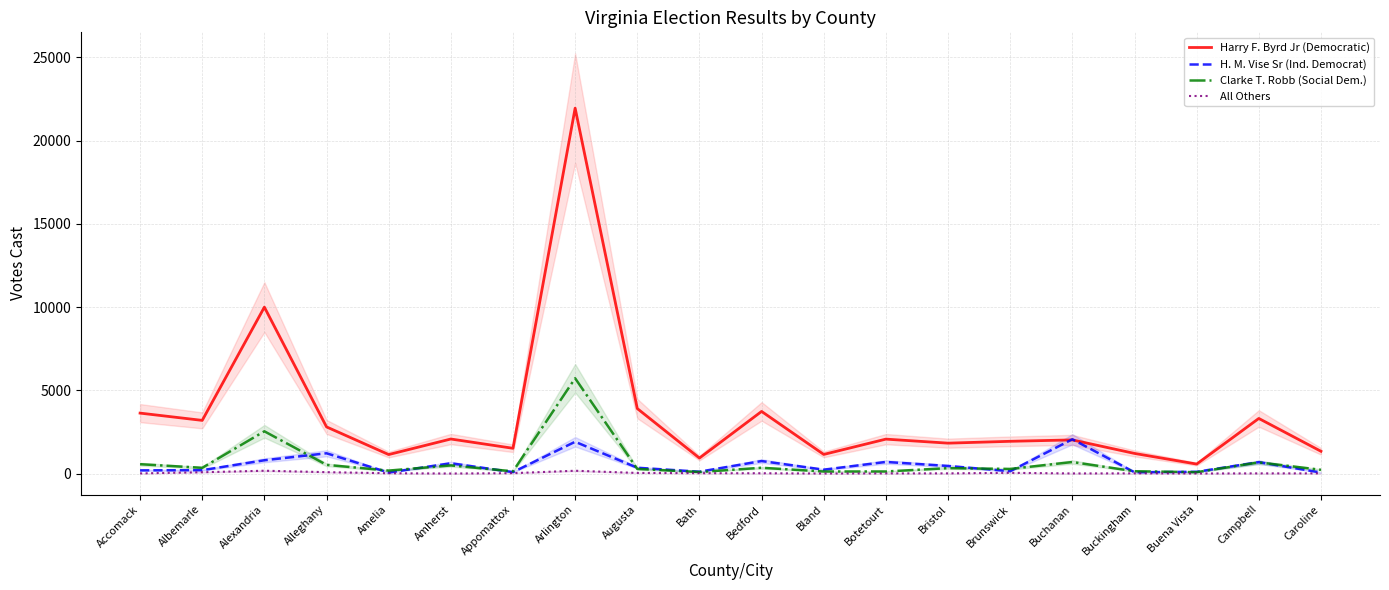

How many intersections are there between H. M. Vise Sr (Ind. Democrat) and Harry F. Byrd Jr (Democratic)?

2